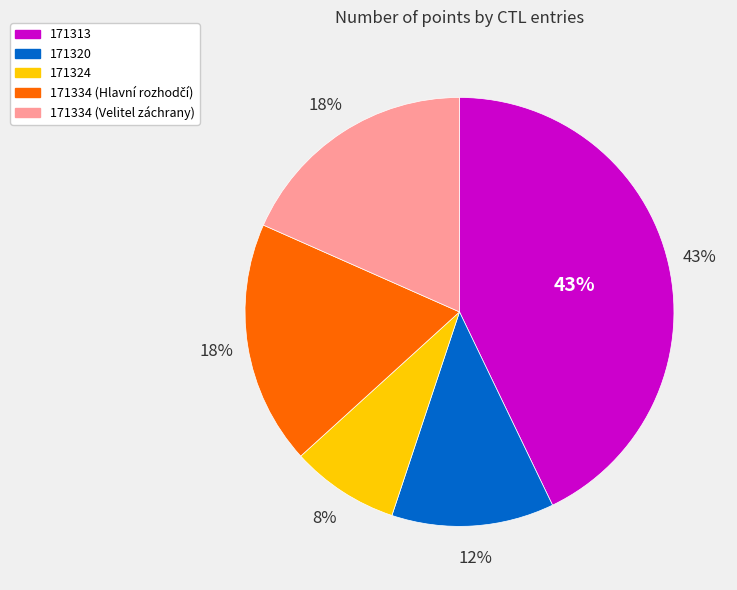

Rank the categories by value from lowest to highest.

171324, 171320, 171334 (Hlavní rozhodčí), 171334 (Velitel záchrany), 171313